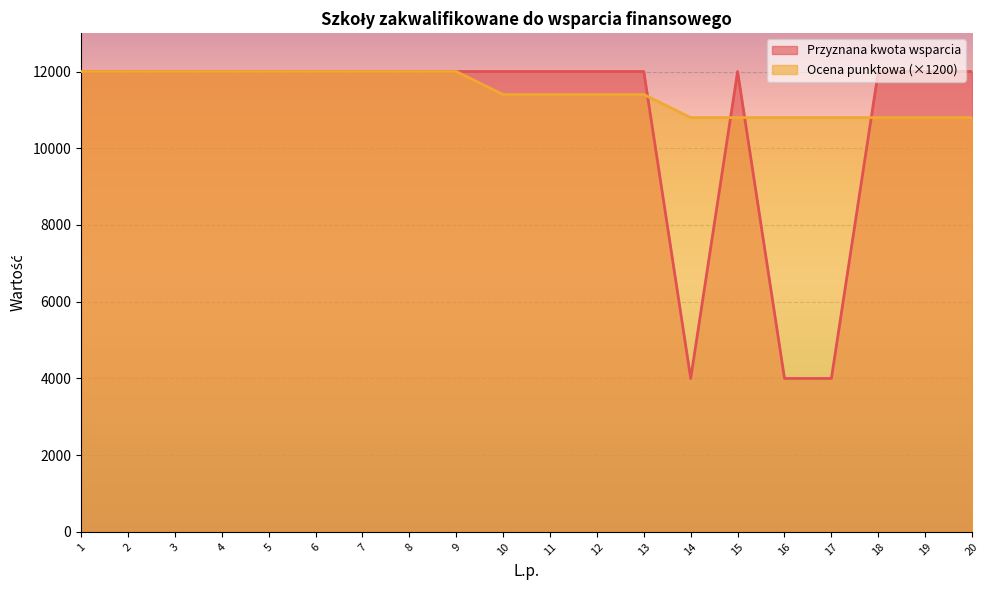

At which category is the sum across all series the highest?

1